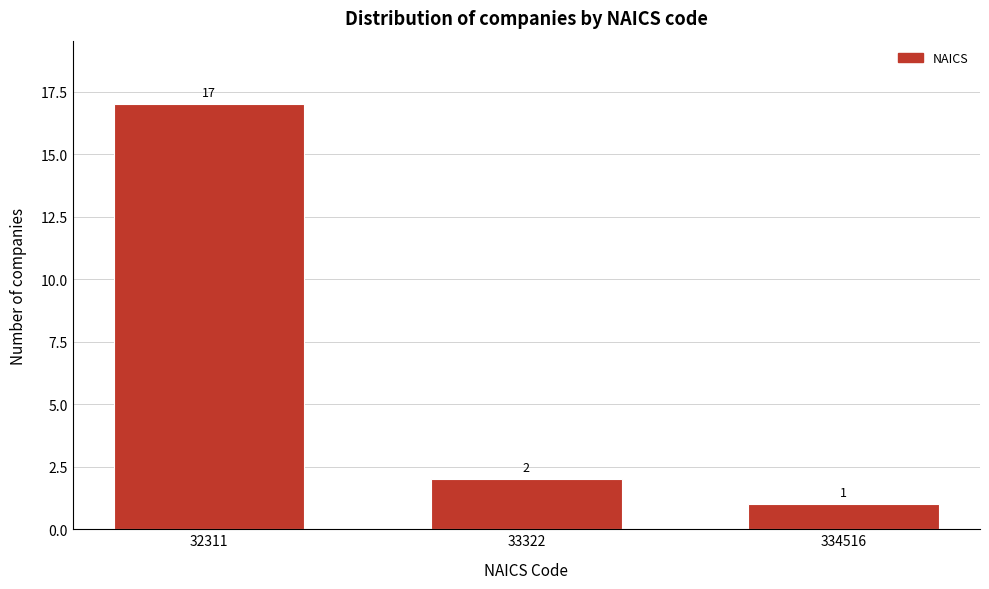

Reading right to left, list all the values displayed in this chart.

334516=1	33322=2	32311=17